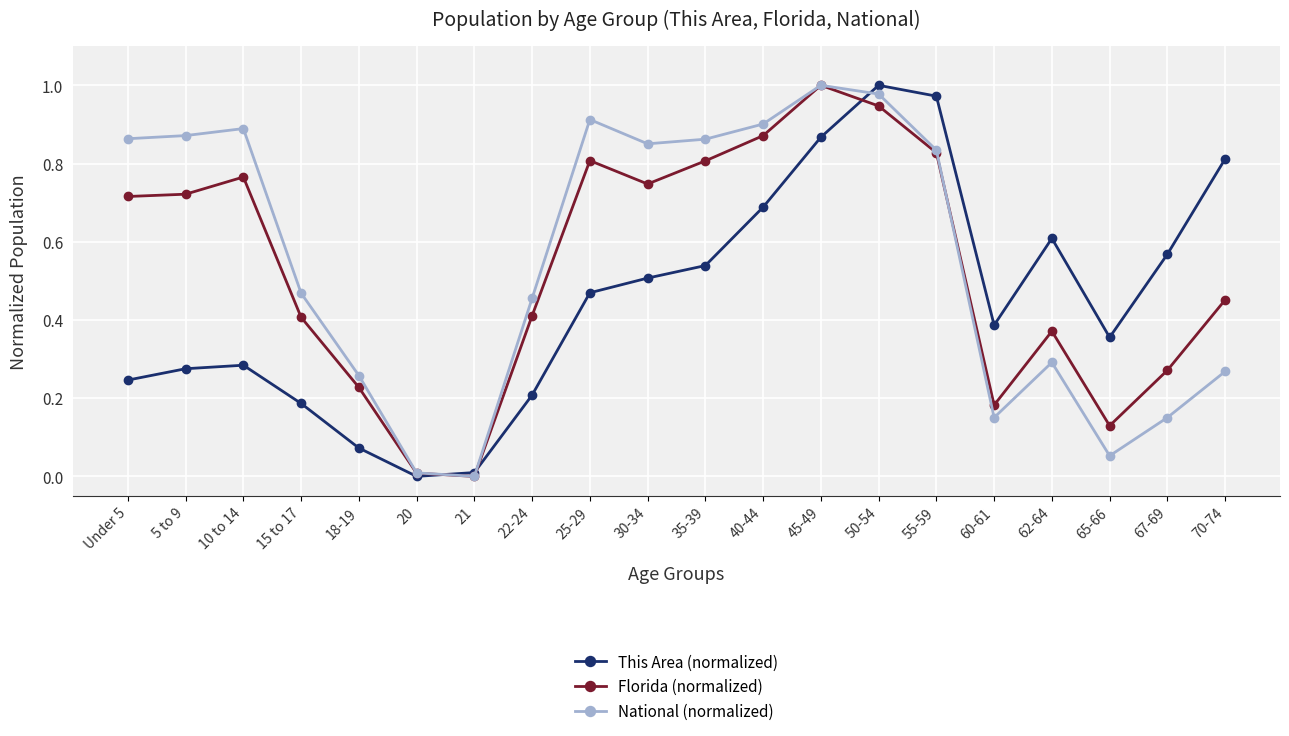

In This Area (normalized), how many points are lower than both neighbors (excluding endpoints)?

3